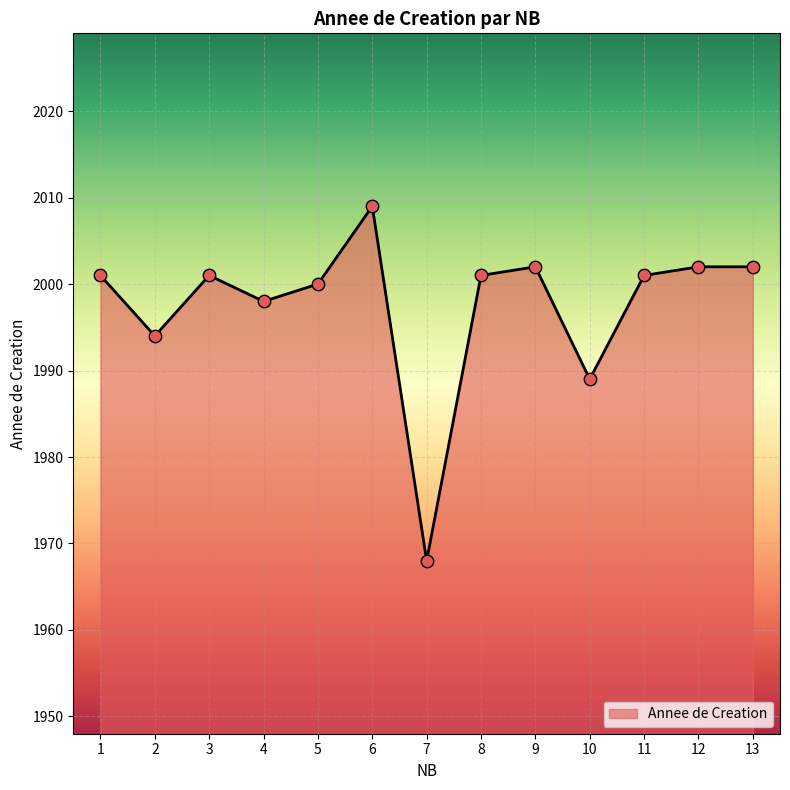

Which has a higher value, 11 or 13?

13